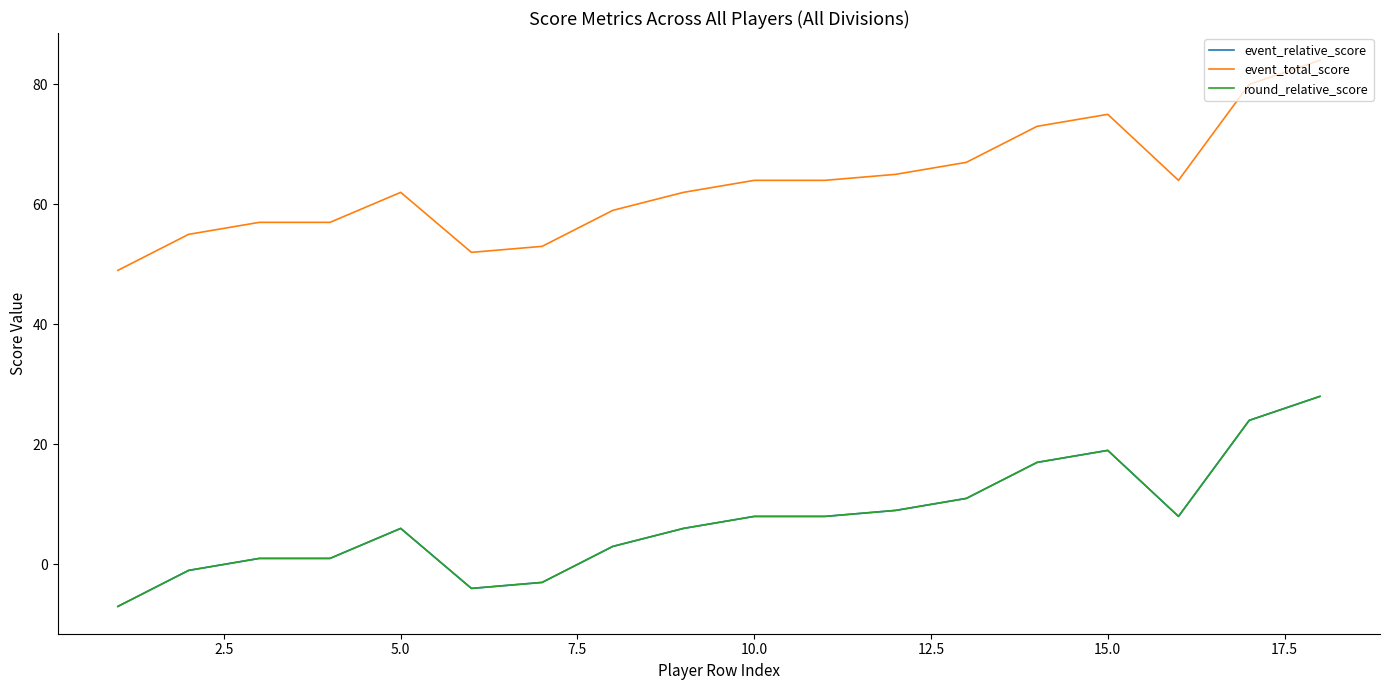

True or false: event_relative_score has more than 0 interior local peaks.

True